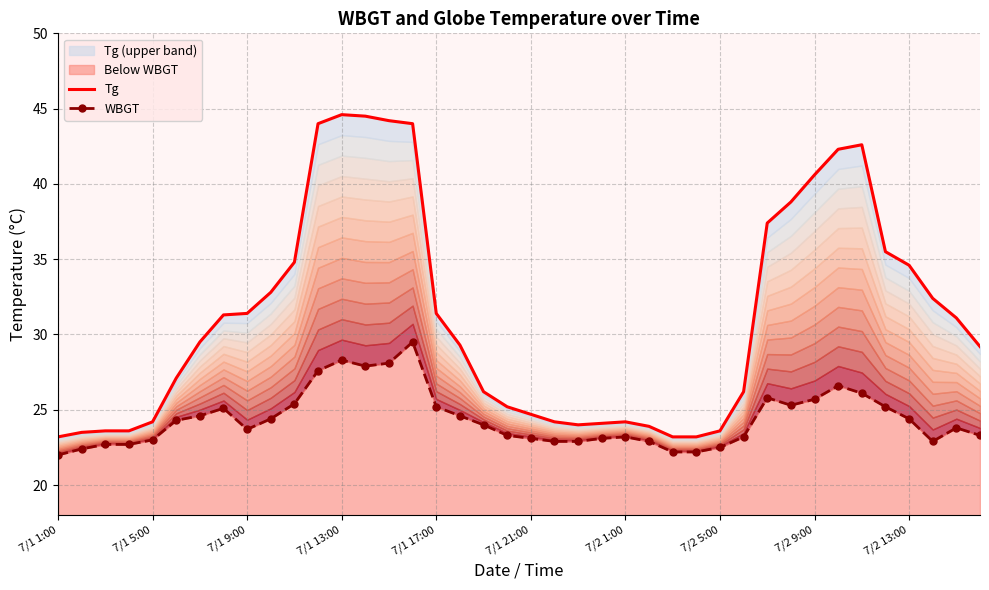

What is the lowest value of the WBGT series?

22.0